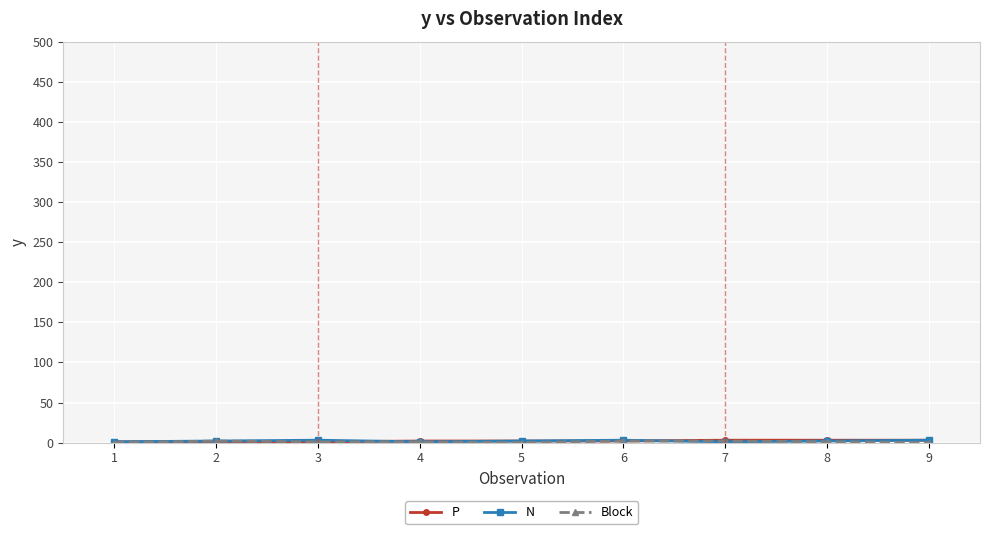

How many lines are shown in the chart?

3